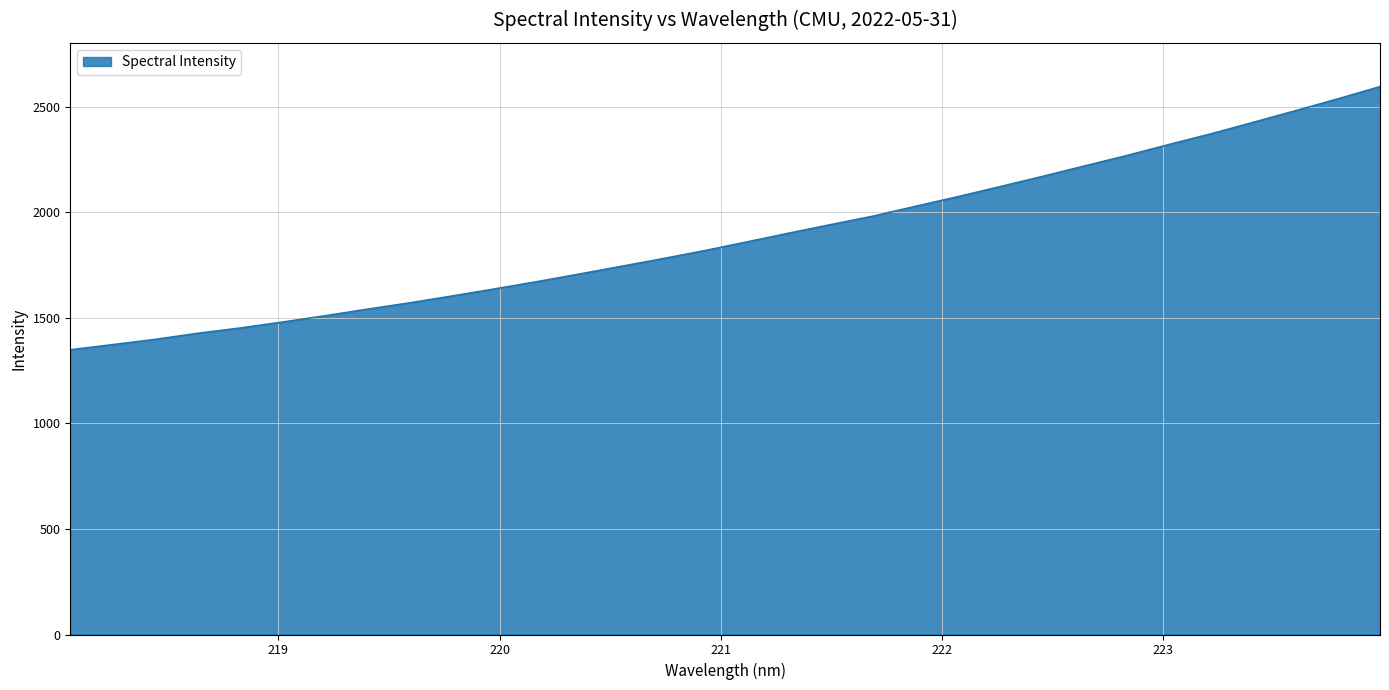

What is the minimum value shown in the chart?

1349.1